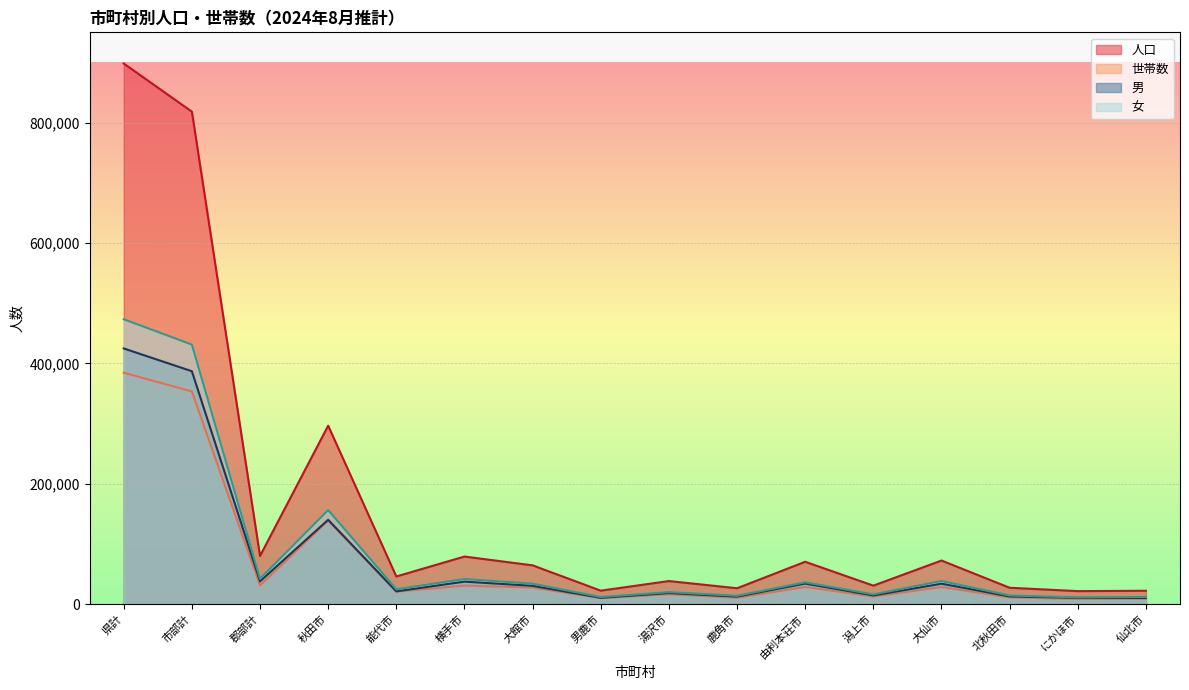

Which series has the widest spread of values?

人口